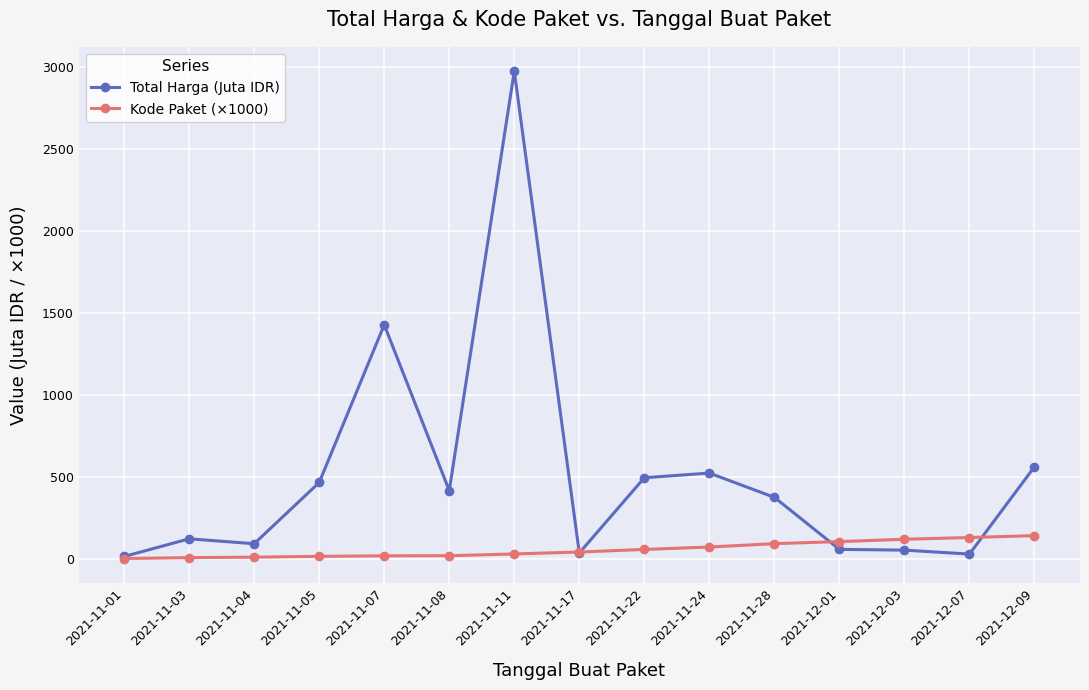

Is this an area chart (filled region under the line)?

No